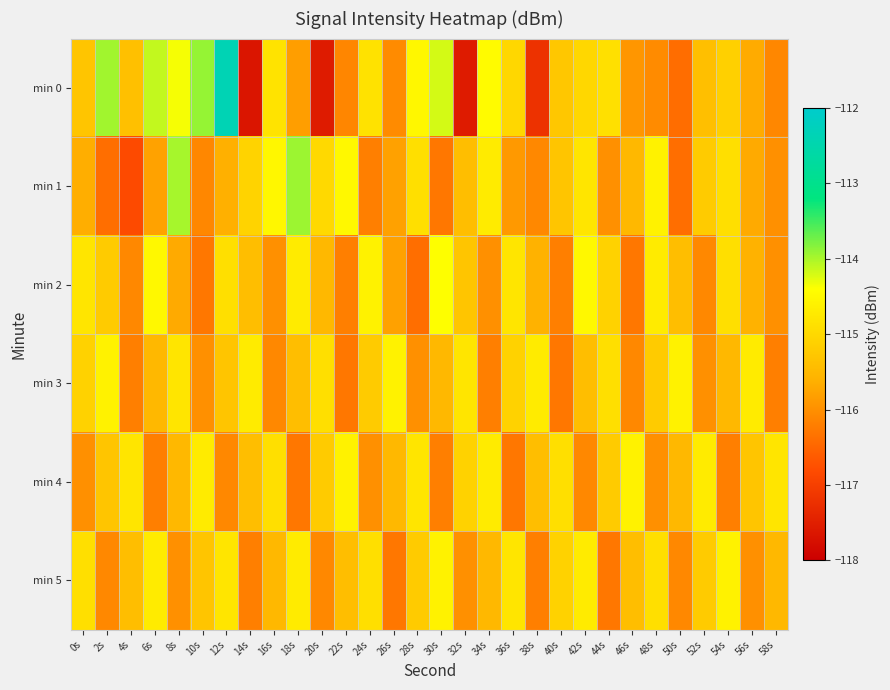

Which series has the widest spread of values?

min 0